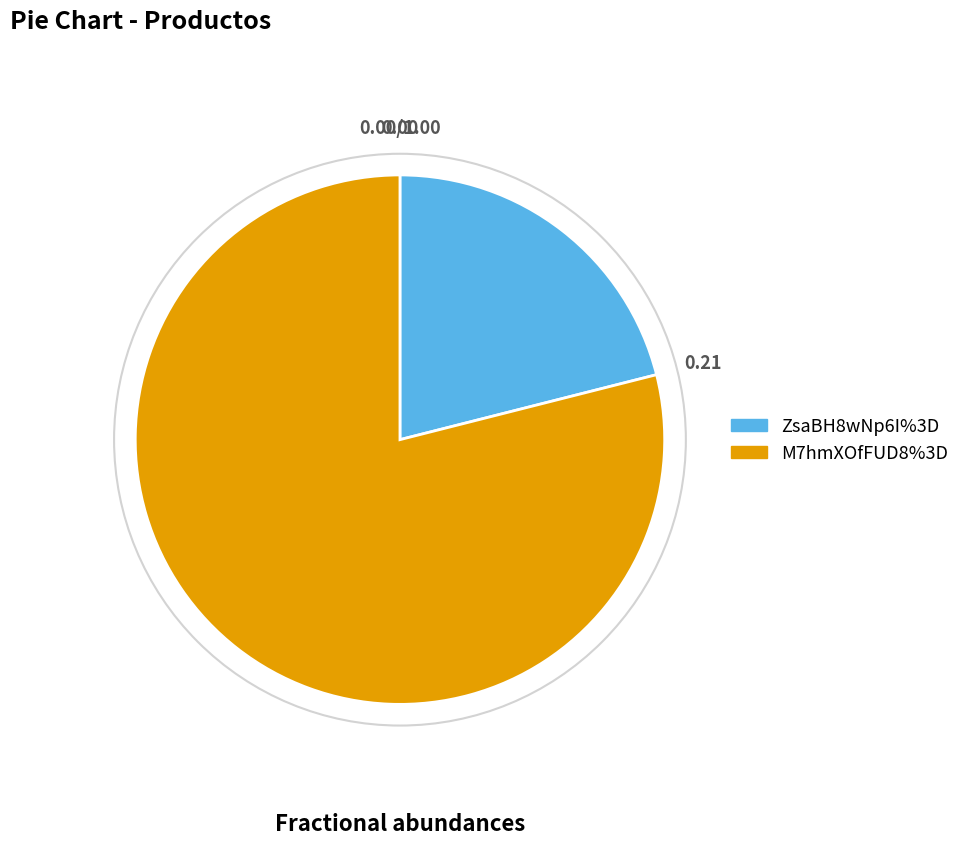

Which slice represents more than half of the pie?

M7hmXOfFUD8%3D